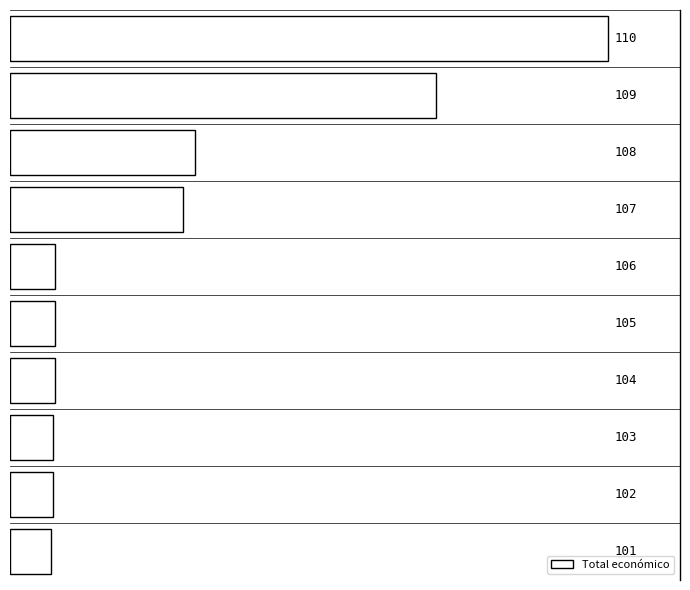

What is the sum of all values?

21936440